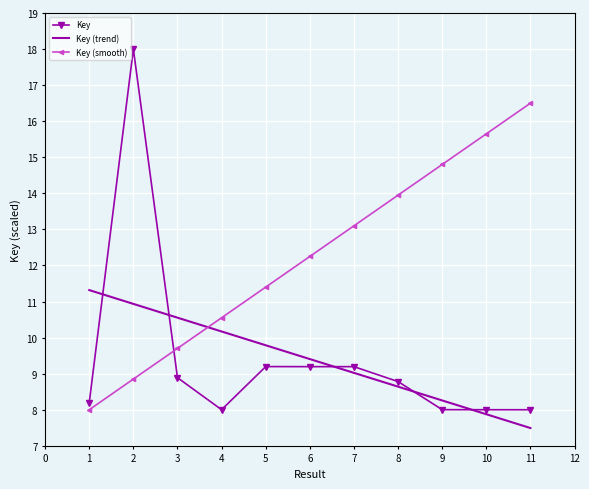

What is the spread (max minus min) of values at 4?

2.5